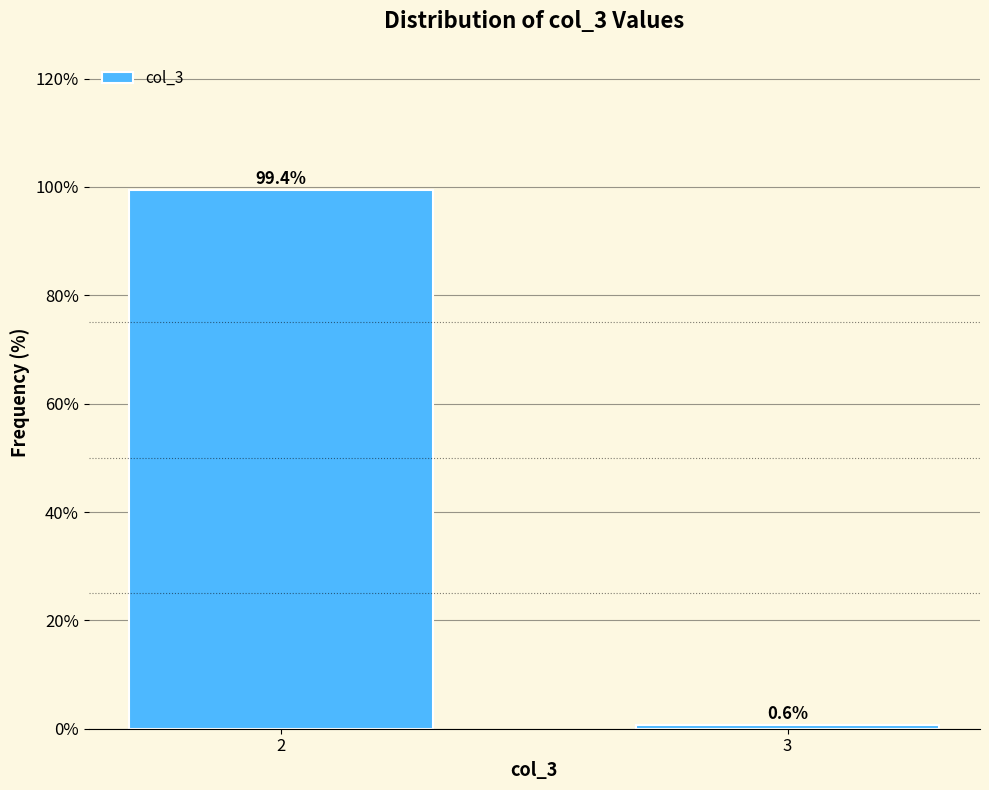

Reading left to right, list all the values displayed in this chart.

99.4	0.6